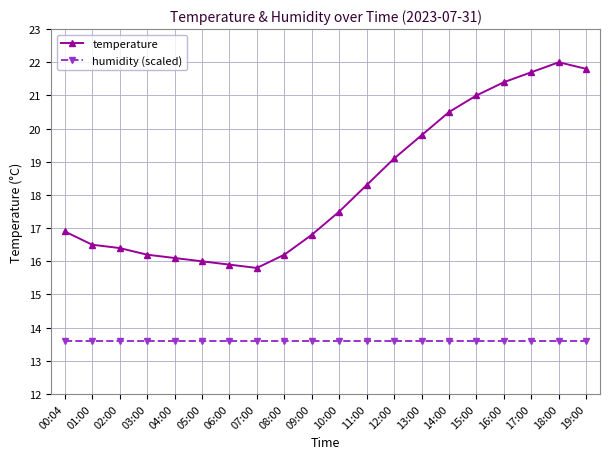

What is the minimum value for temperature?

15.8